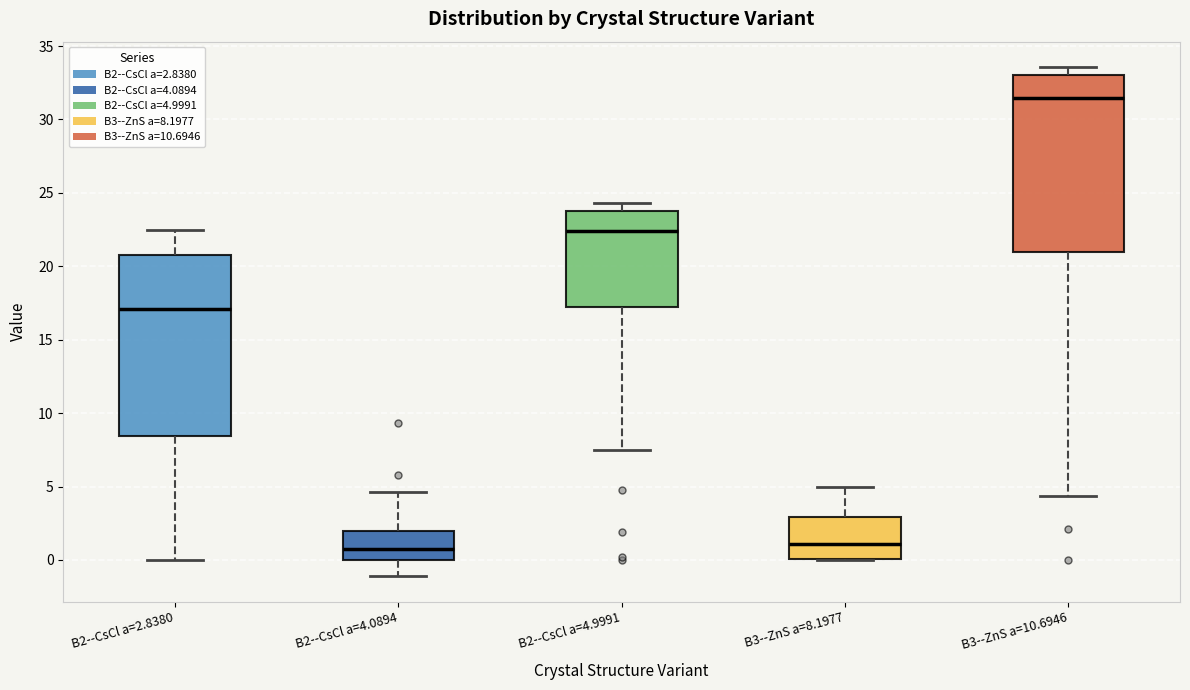

Which box has the highest median line?

B3--ZnS a=10.6946